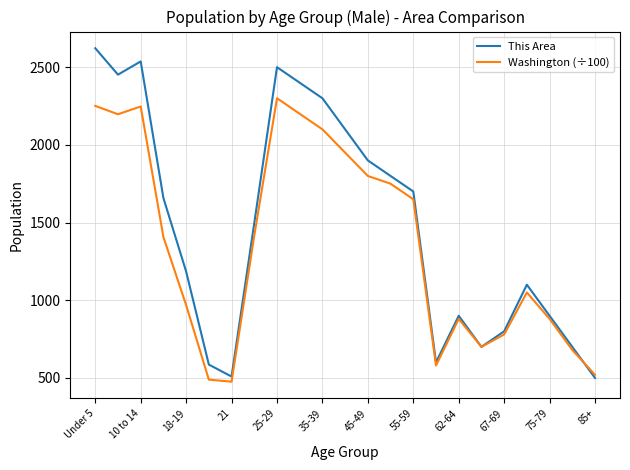

What is the minimum value for This Area?

500.0